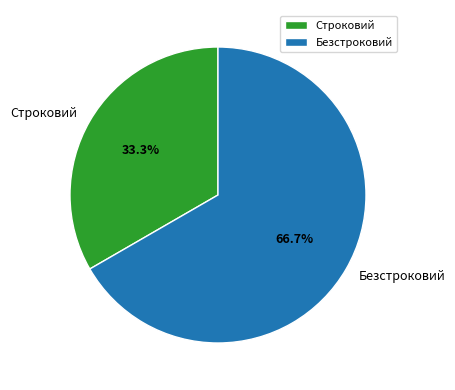

Is it true that Безстроковий is 54% of the pie?

False